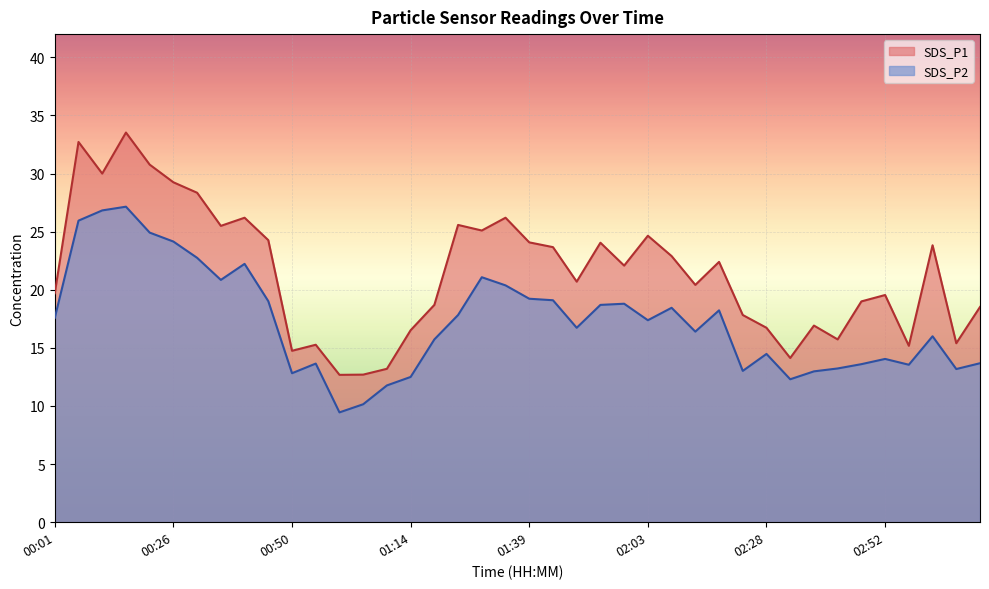

At which category is the sum across all series the highest?

00:16